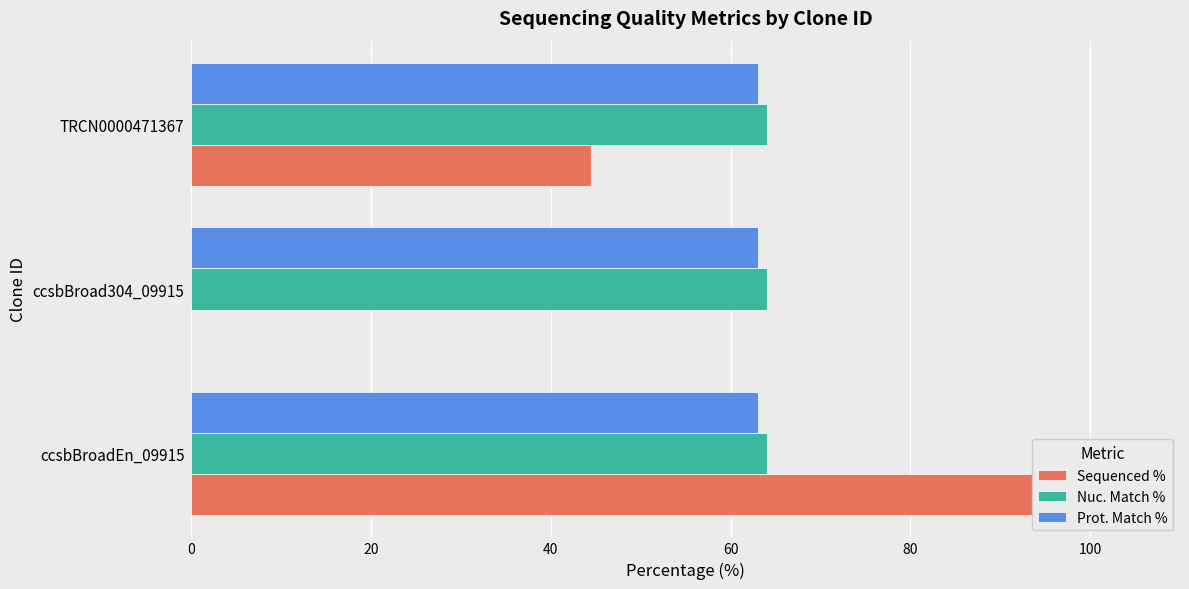

At how many categories does at least one series exceed 18?

2